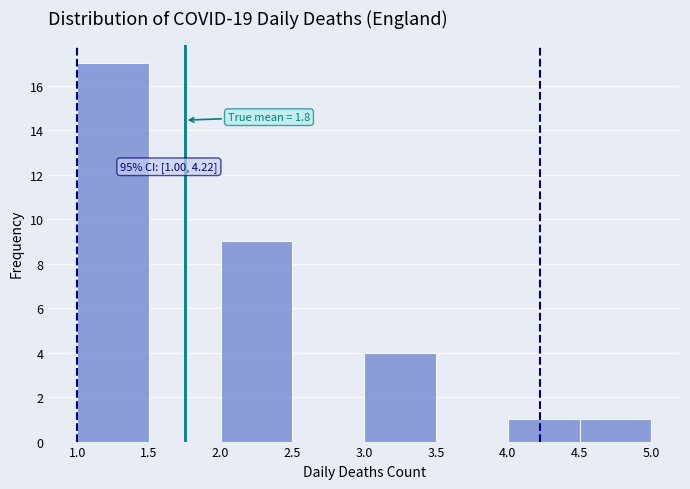

Which range on the x-axis has the tallest bar?

1.0 to 1.5